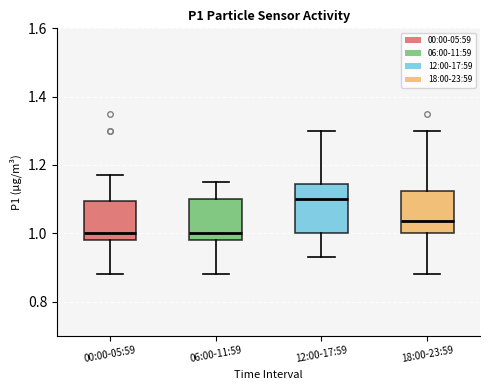

Where is the lower edge of the box for 00:00-05:59 on the y-axis? The values are not printed on the chart, so give them approximately, as read against the axis.

0.98